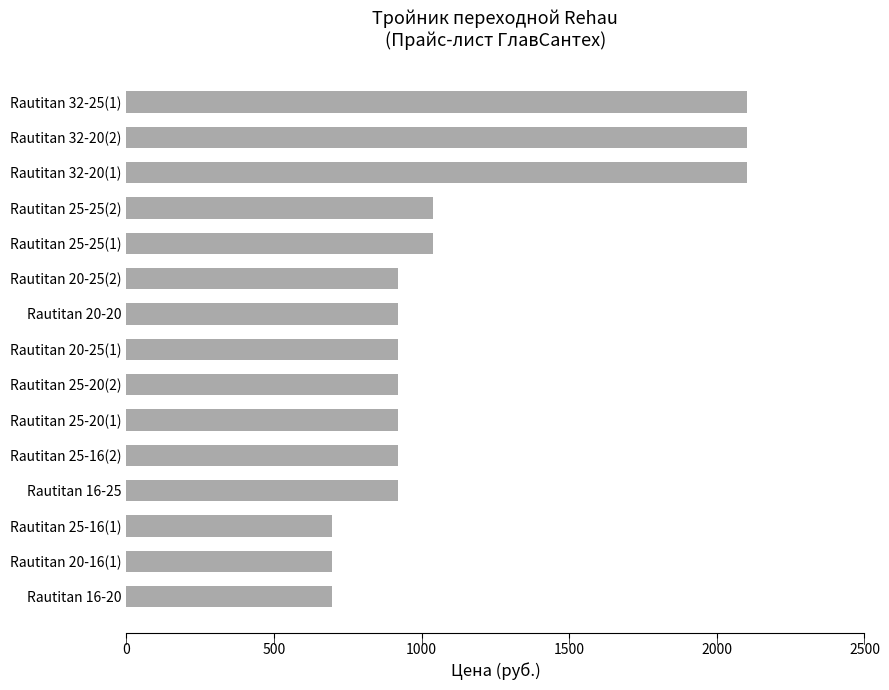

What is the average value?

1127